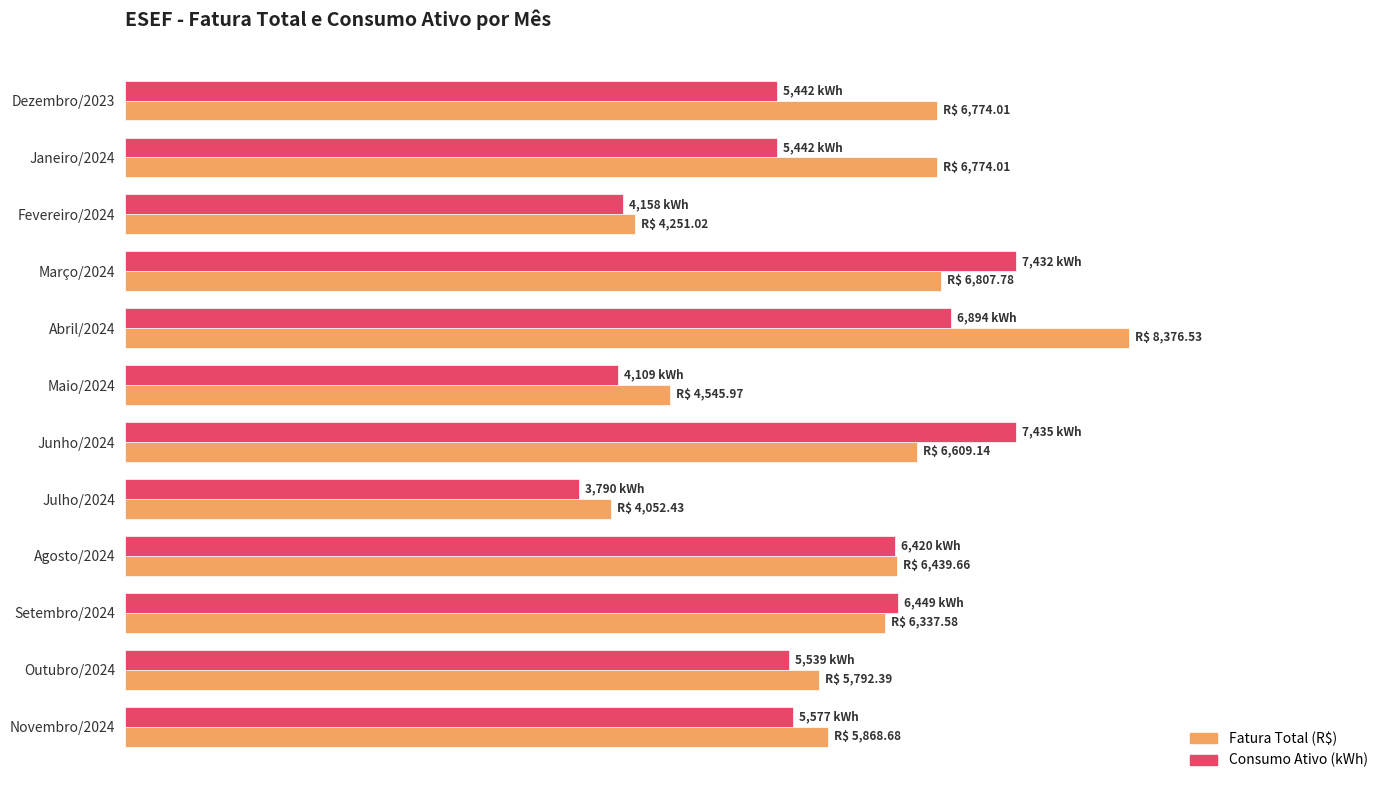

List the series in order of their overall mean, highest first.

Fatura Total (R$), Consumo Ativo (kWh)